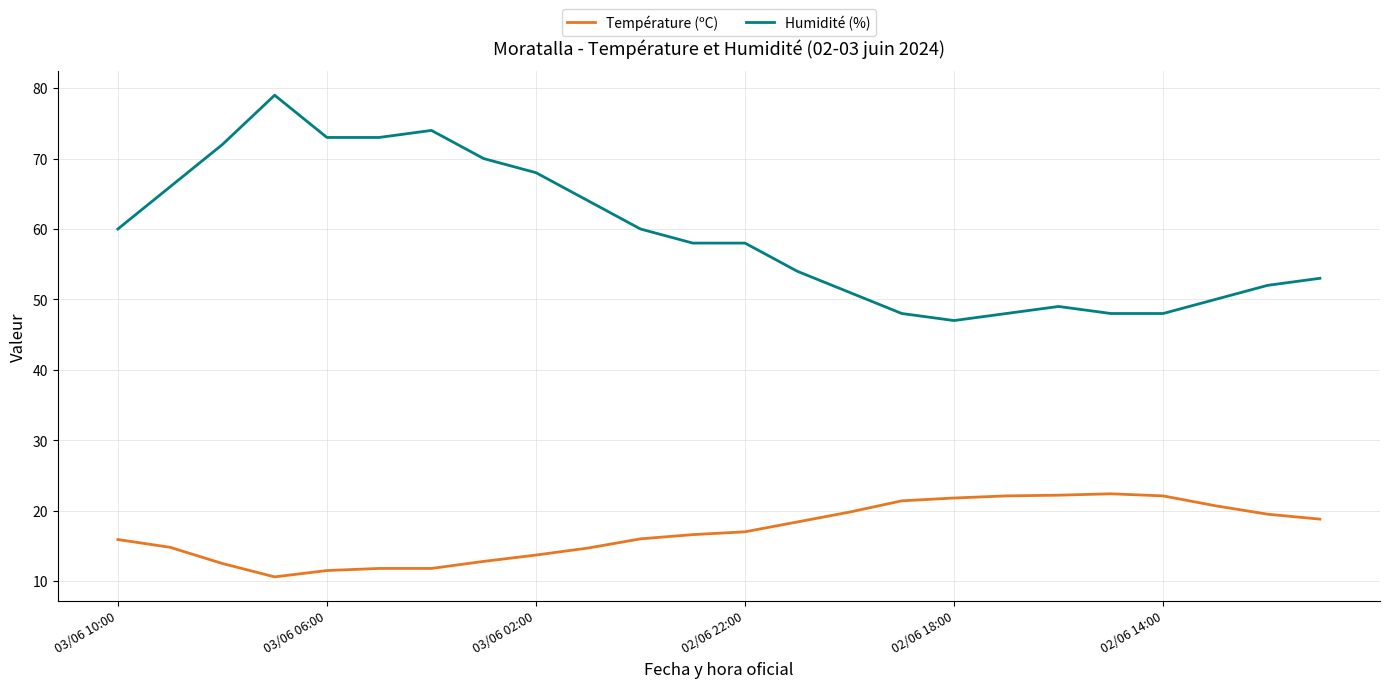

Rank the series by their average value, from lowest to highest.

Température (ºC), Humidité (%)